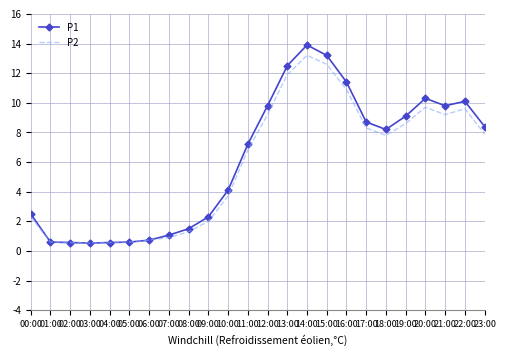

Which category has the highest value across all series?

14:00